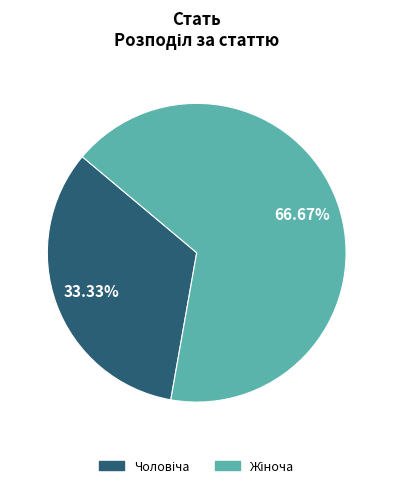

How many segments does this pie chart have?

2